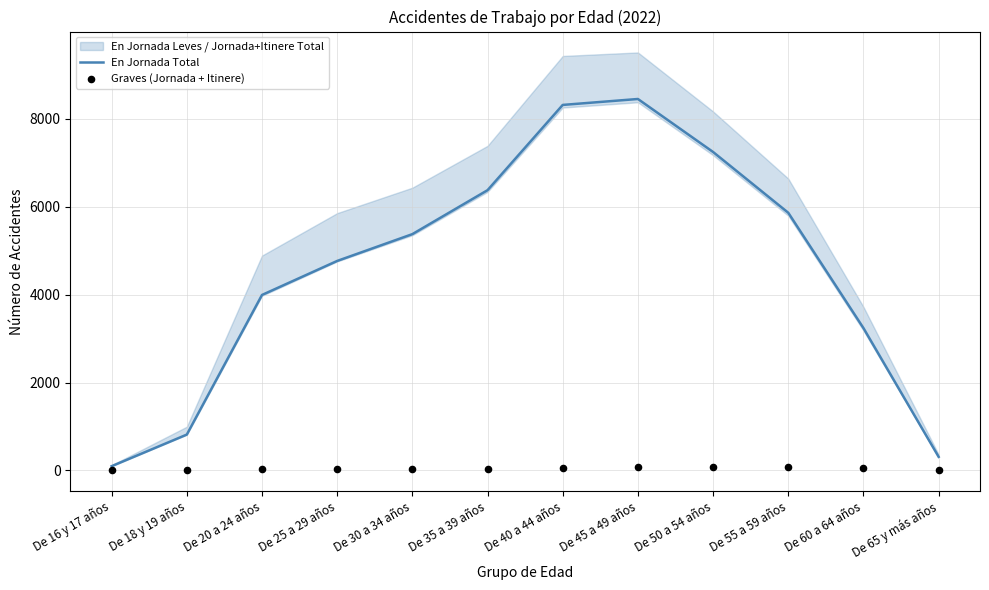

Where is En Jornada Total nearest to the value 4273?

De 20 a 24 años